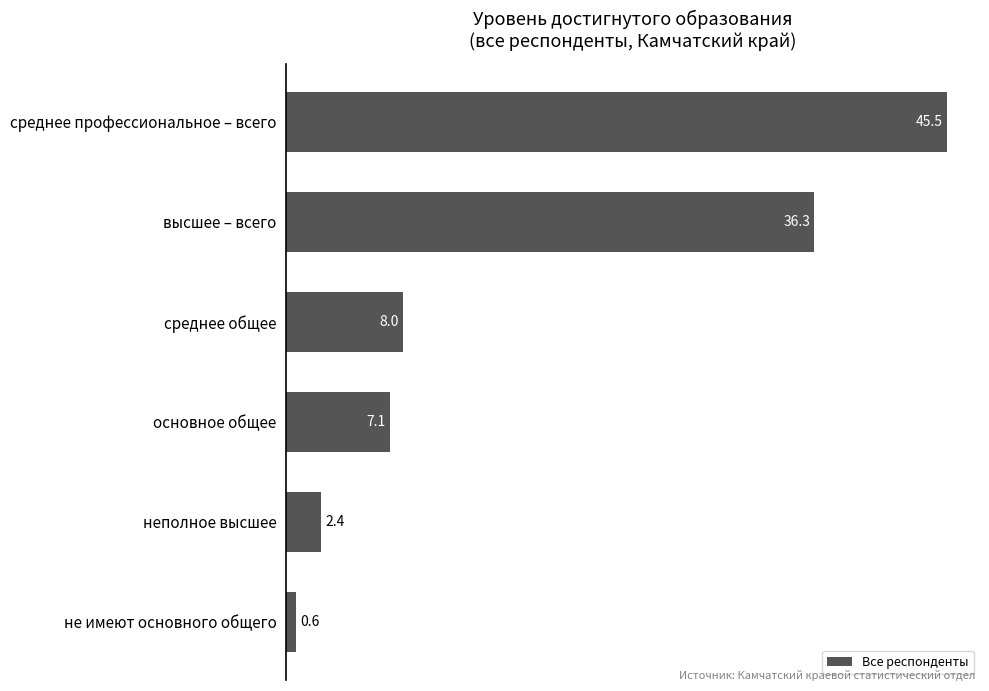

What is the change in value from высшее – всего to основное общее?

-29.2